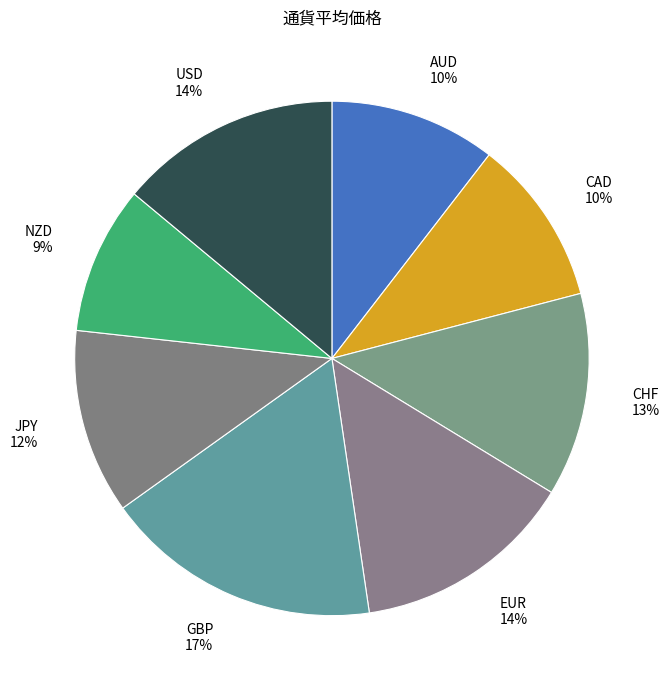

Which has a higher value, AUD 10% or EUR 14%?

EUR 14%